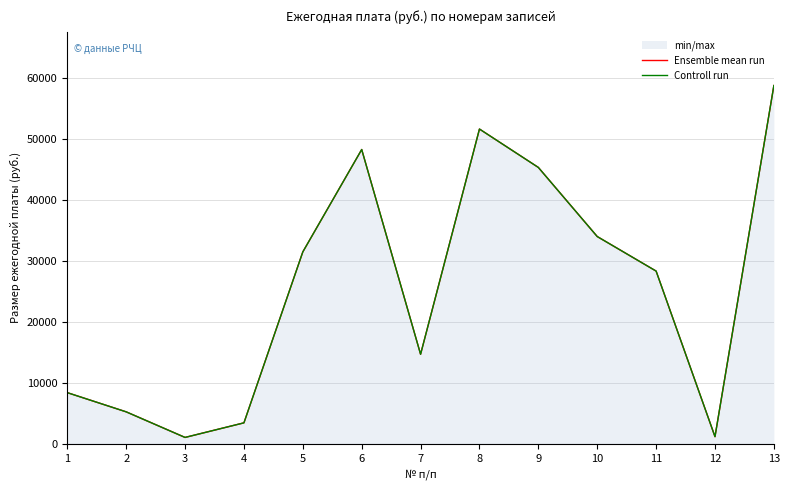

Reading left to right, list all the values displayed in this chart.

Ensemble mean run: 1=8400	2=5250	3=1050	4=3444	5=31500	6=48300	7=14700	8=51660	9=45360	10=34020	11=28350	12=1176	13=58800
Controll run: 1=8400	2=5250	3=1050	4=3444	5=31500	6=48300	7=14700	8=51660	9=45360	10=34020	11=28350	12=1176	13=58800